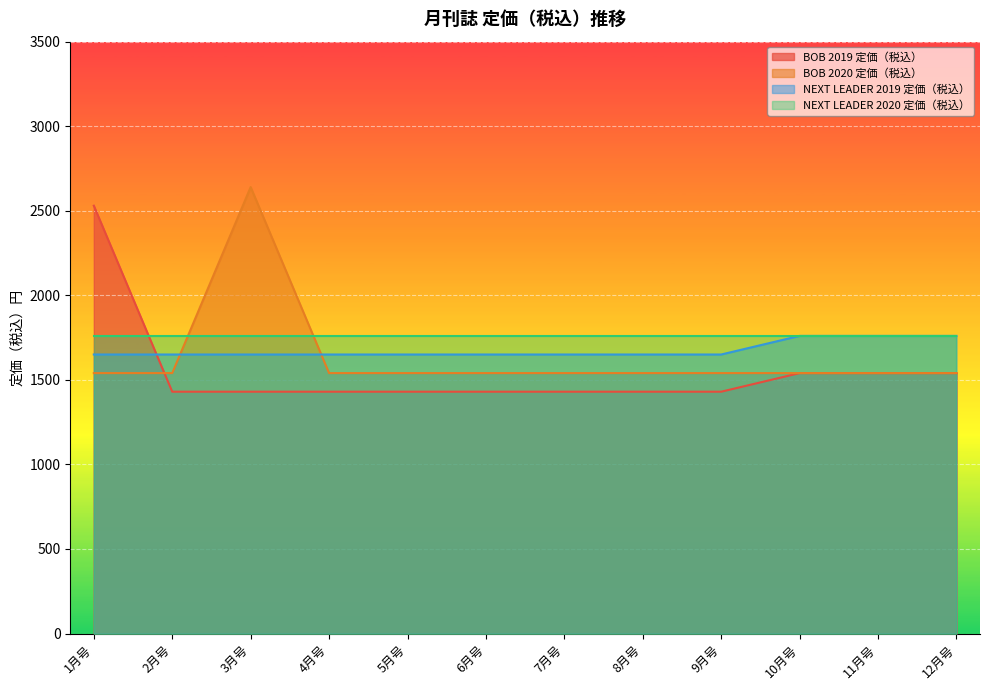

Between which two adjacent categories do NEXT LEADER 2019 定価（税込） and BOB 2020 定価（税込） first intersect?

2月号 and 3月号